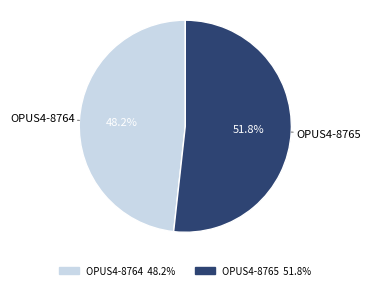

To the nearest percent, what portion does OPUS4-8765 represent?

52%